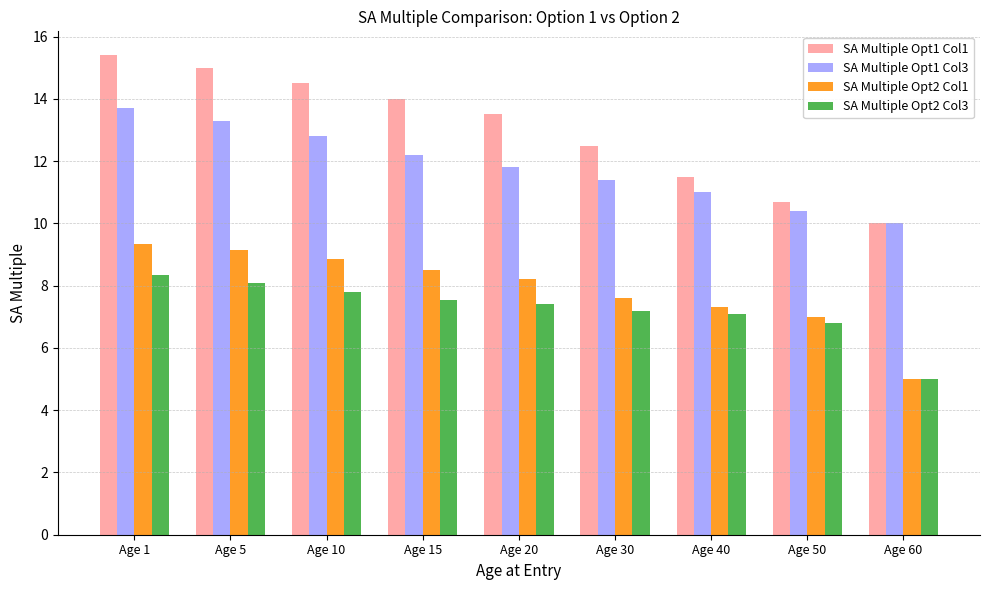

Which label corresponds to the smallest value in the chart?

Age 60